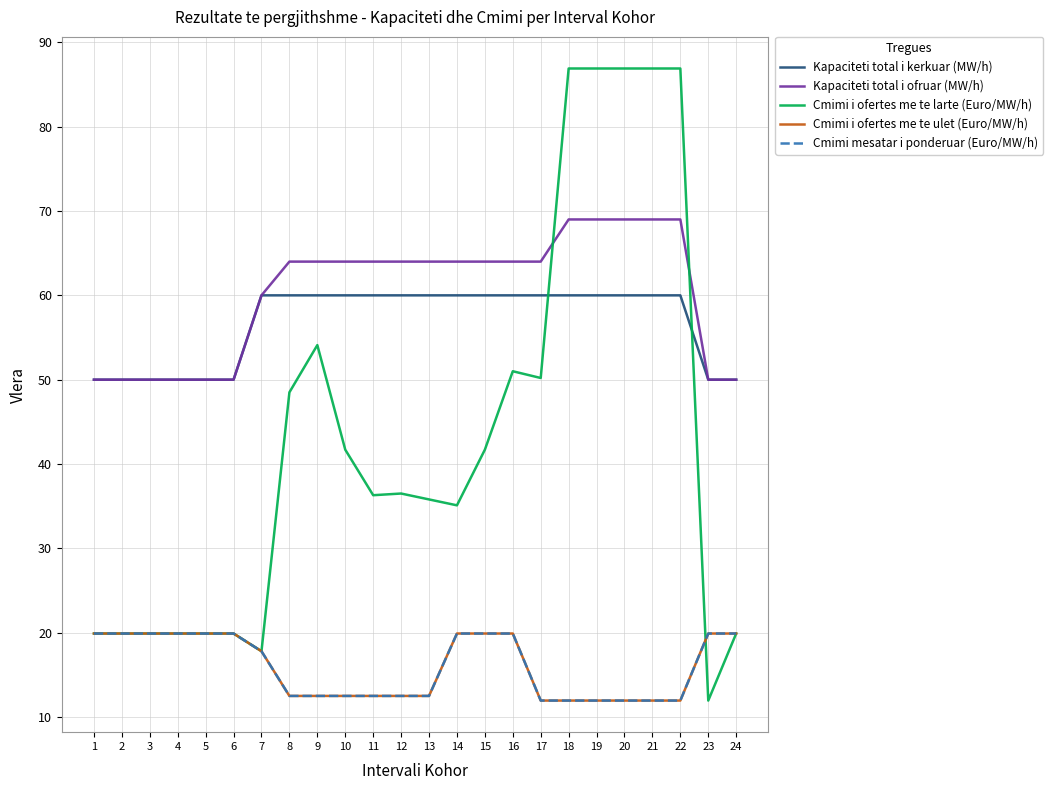

True or false: Cmimi i ofertes me te ulet (Euro/MW/h) has more than 0 points higher than both neighbors.

False